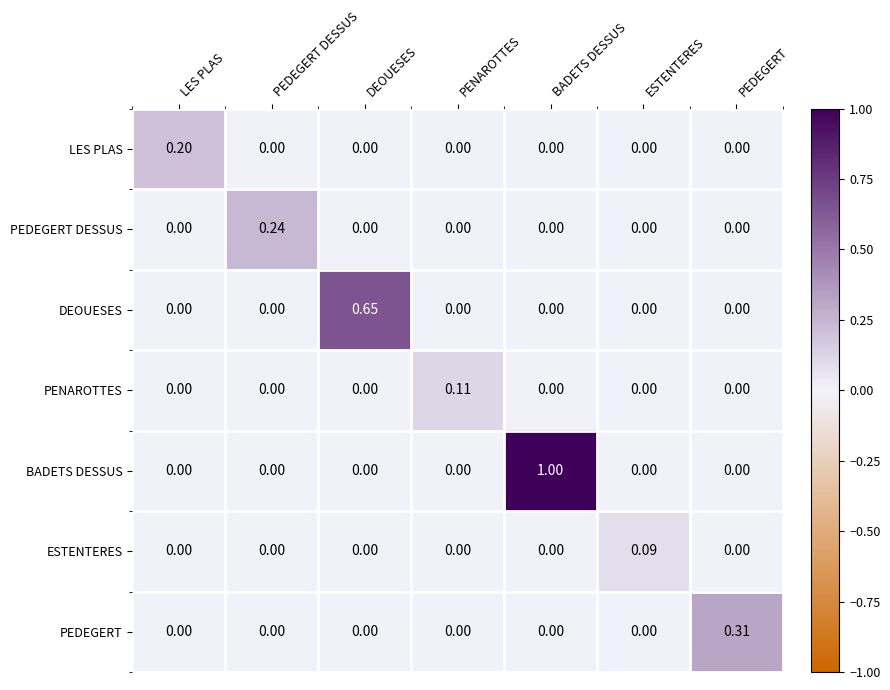

What is the greatest value displayed?

1.0